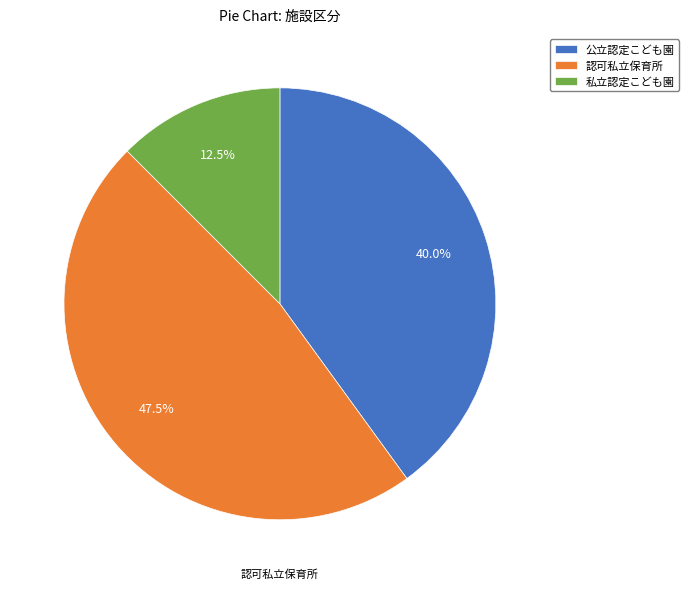

How many slices are in this pie chart?

3